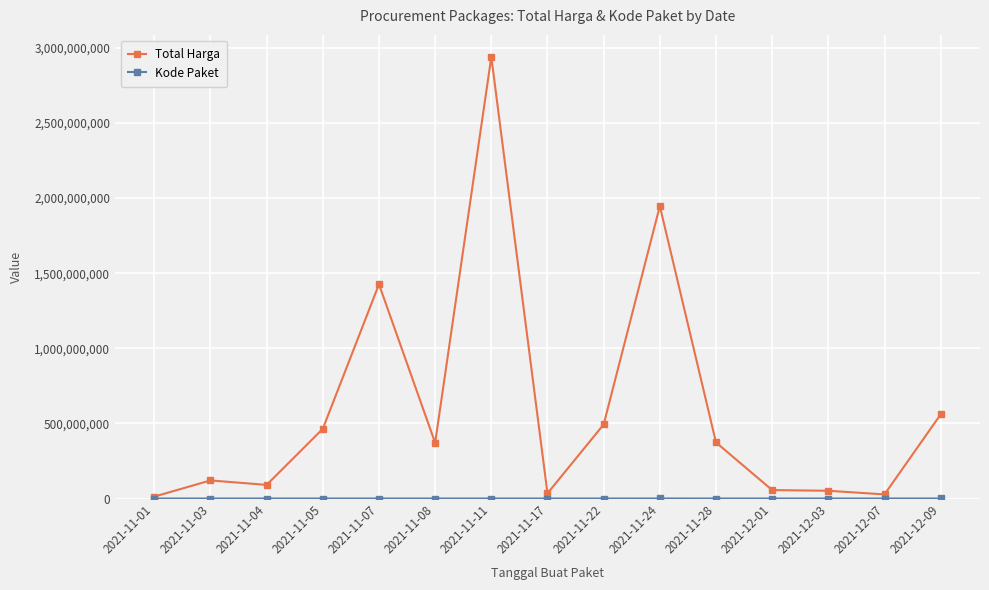

The value of Total Harga at 2021-11-08 is 370766800. True or false?

True